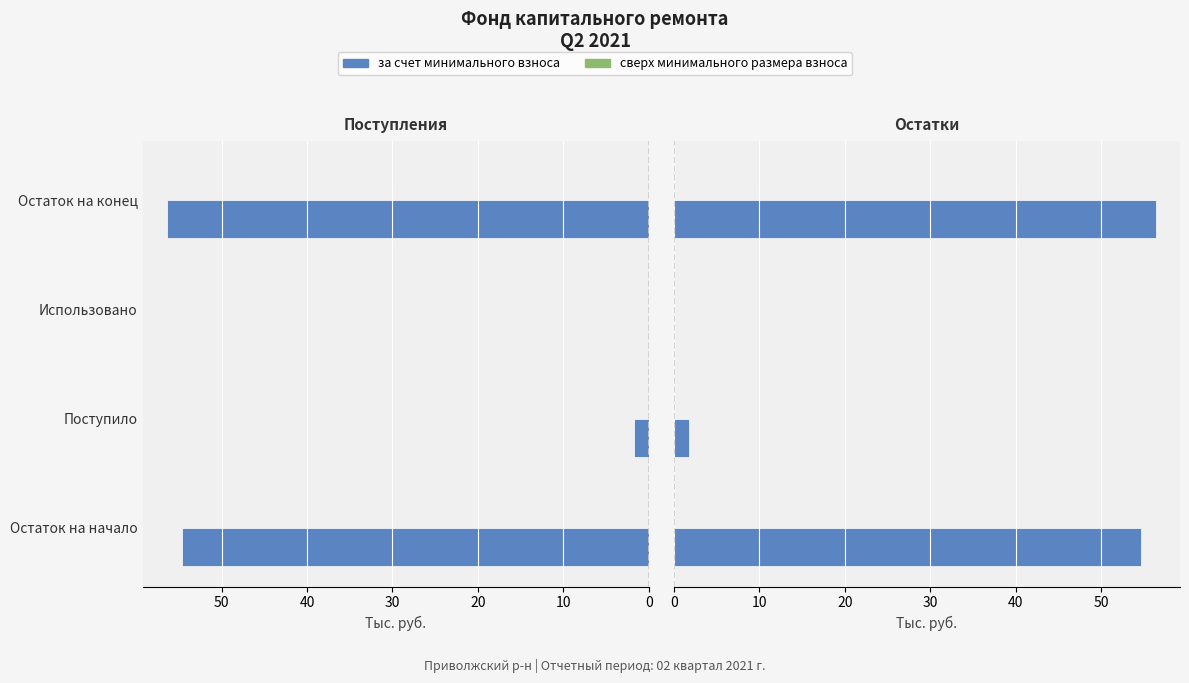

Does the chart contain stacked bars?

No